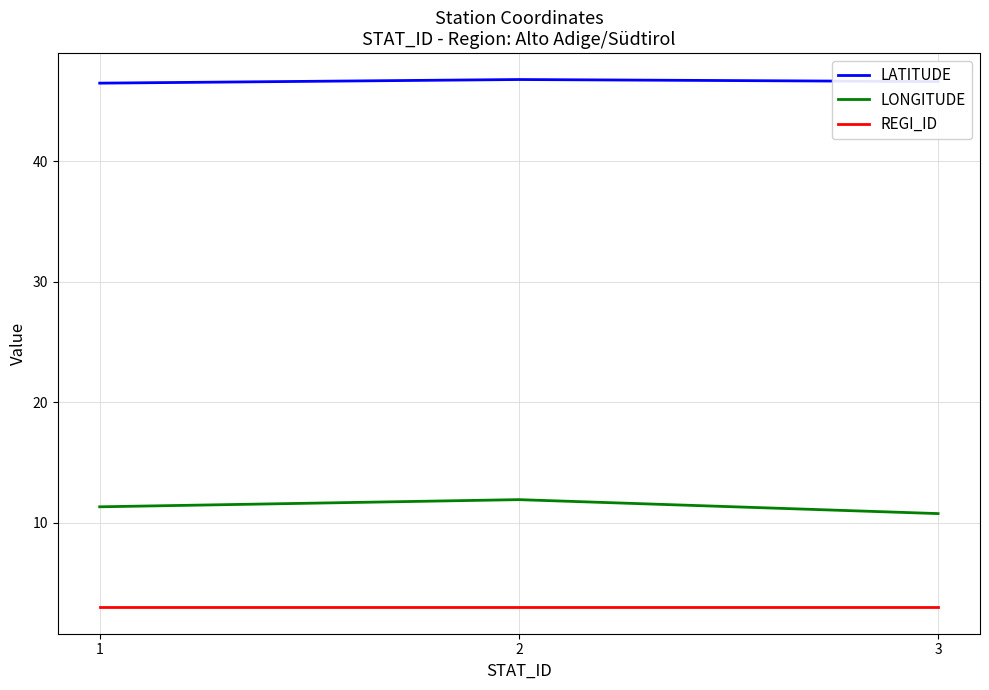

What is the maximum value shown in the chart?

46.8